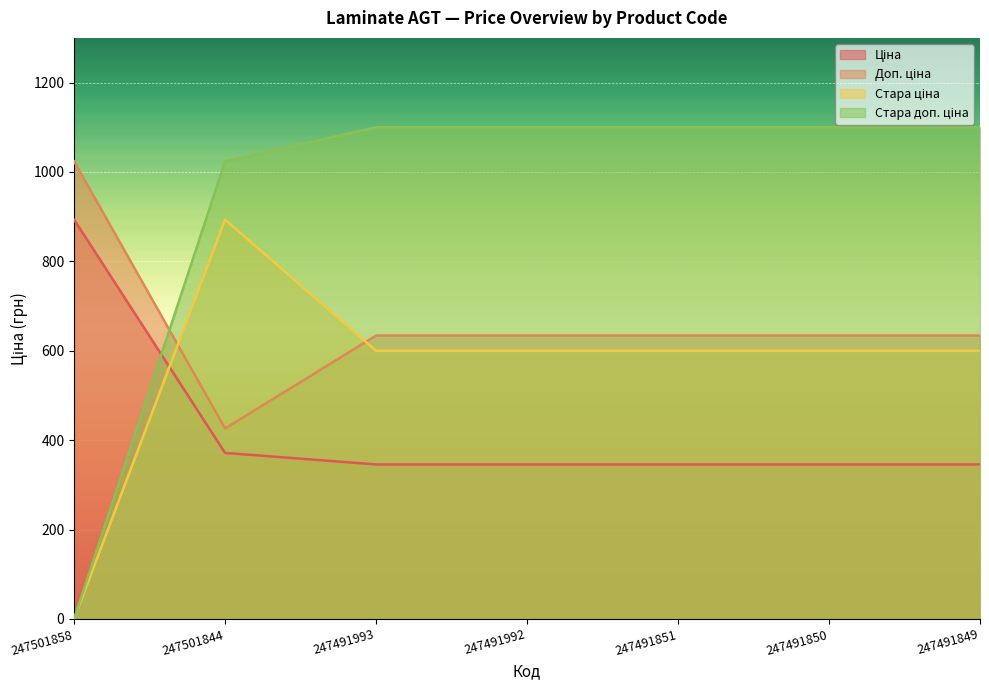

Reading left to right, extract all data points from this chart.

Ціна: 893.3	371.3	345.6	345.6	345.6	345.6	345.6
Доп. ціна: 1023.7	426.0	634.0	634.0	634.0	634.0	634.0
Стара ціна: 0.0	893.3	599.9	599.9	599.9	599.9	599.9
Стара доп. ціна: 0.0	1023.7	1100.0	1100.0	1100.0	1100.0	1100.0